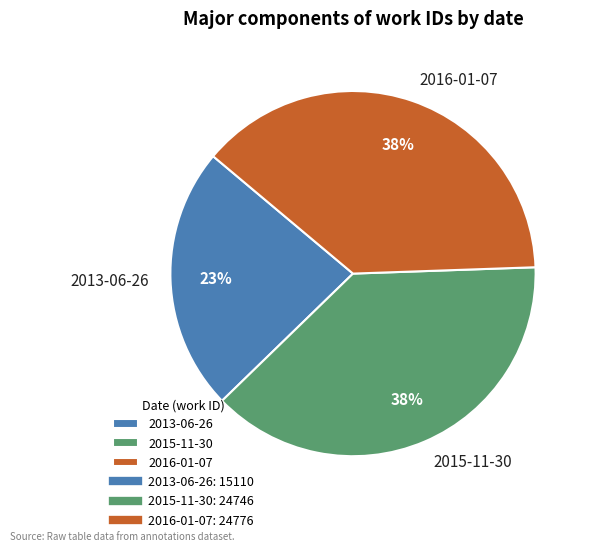

To the nearest percent, what portion does 2016-01-07 represent?

38%